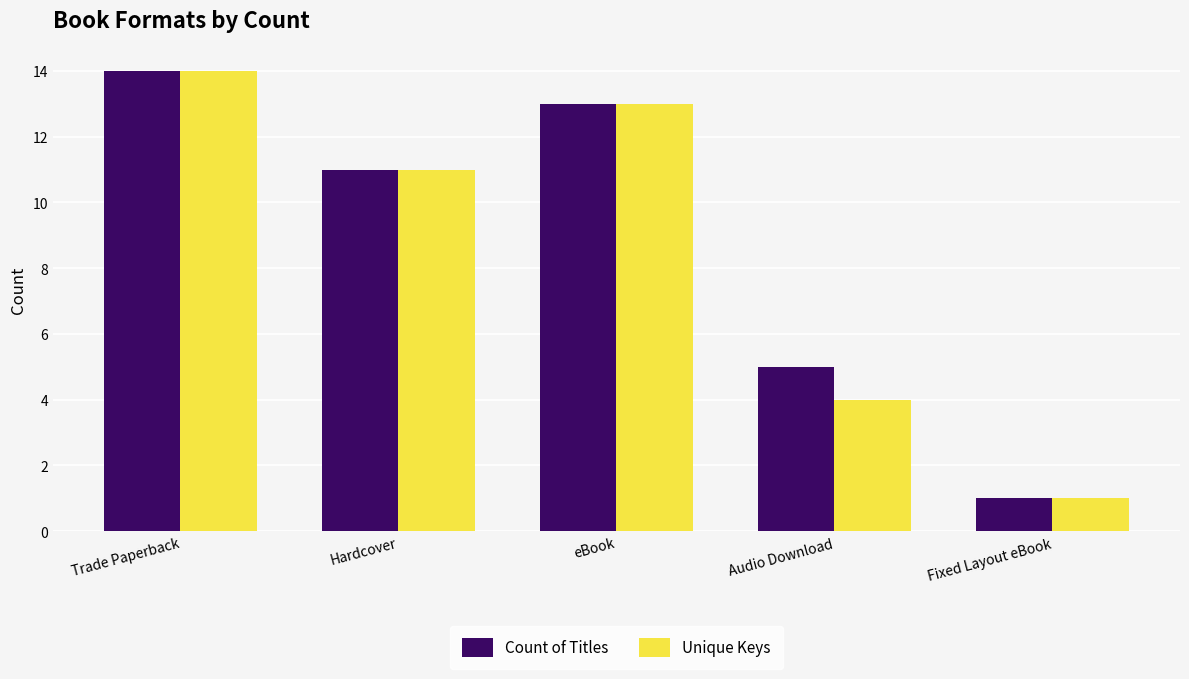

Reading left to right, what are all the values shown in this chart?

Count of Titles: 14	11	13	5	1
Unique Keys: 14	11	13	4	1